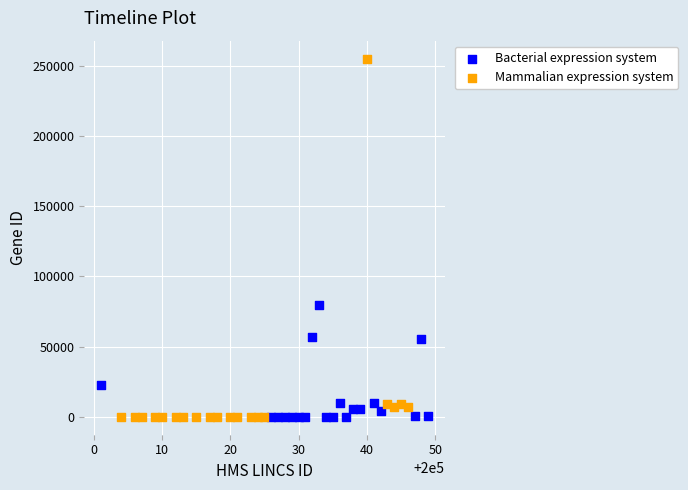

Which series has the largest Y range (max minus min)?

Mammalian expression system